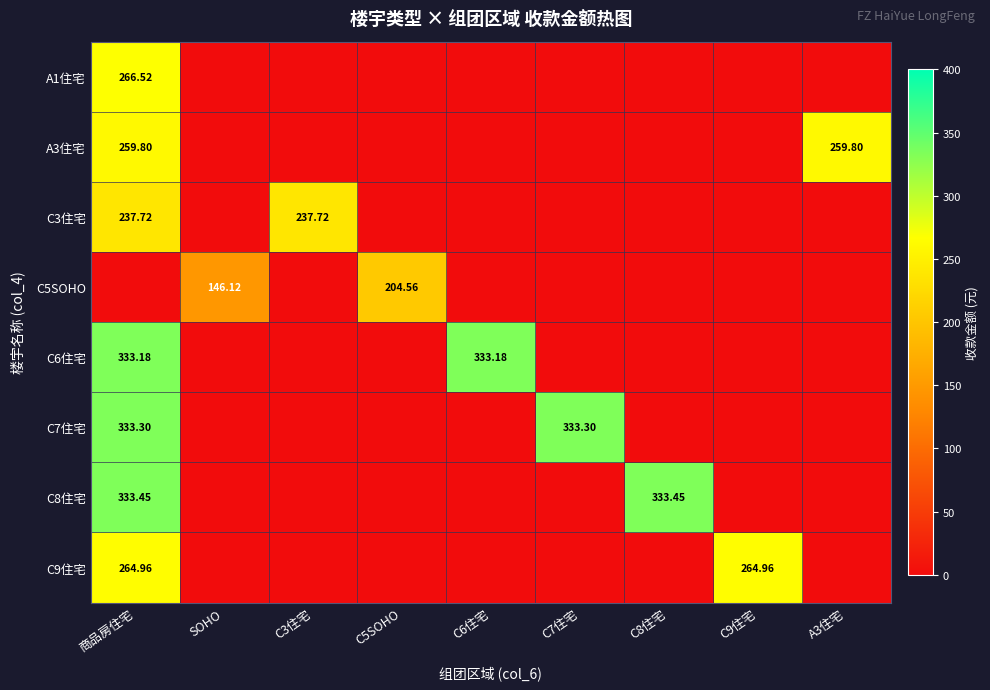

Is it true that A3住宅 equals 0.0 at SOHO?

True